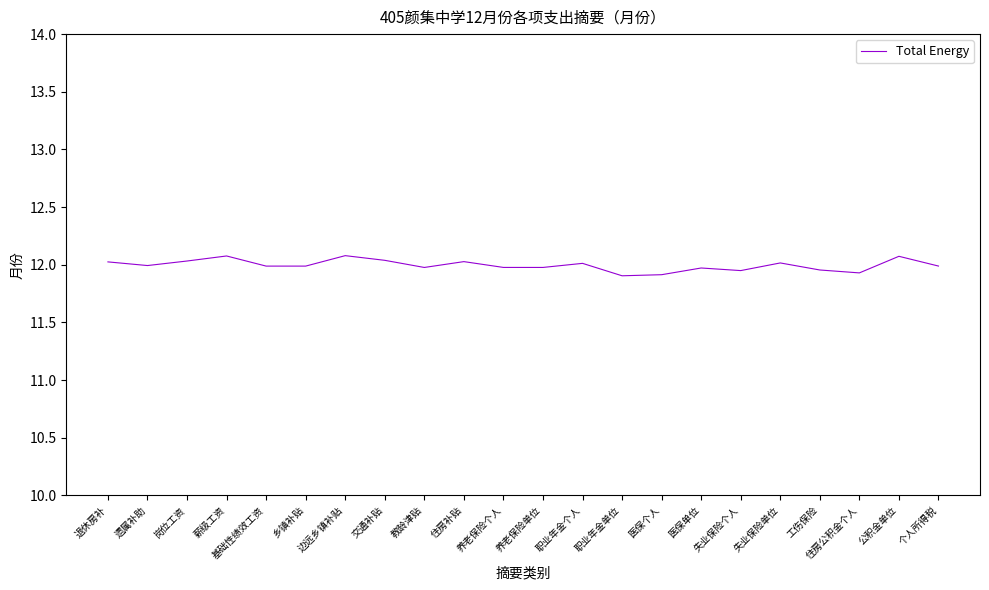

Is this an area chart (filled region under the line)?

No